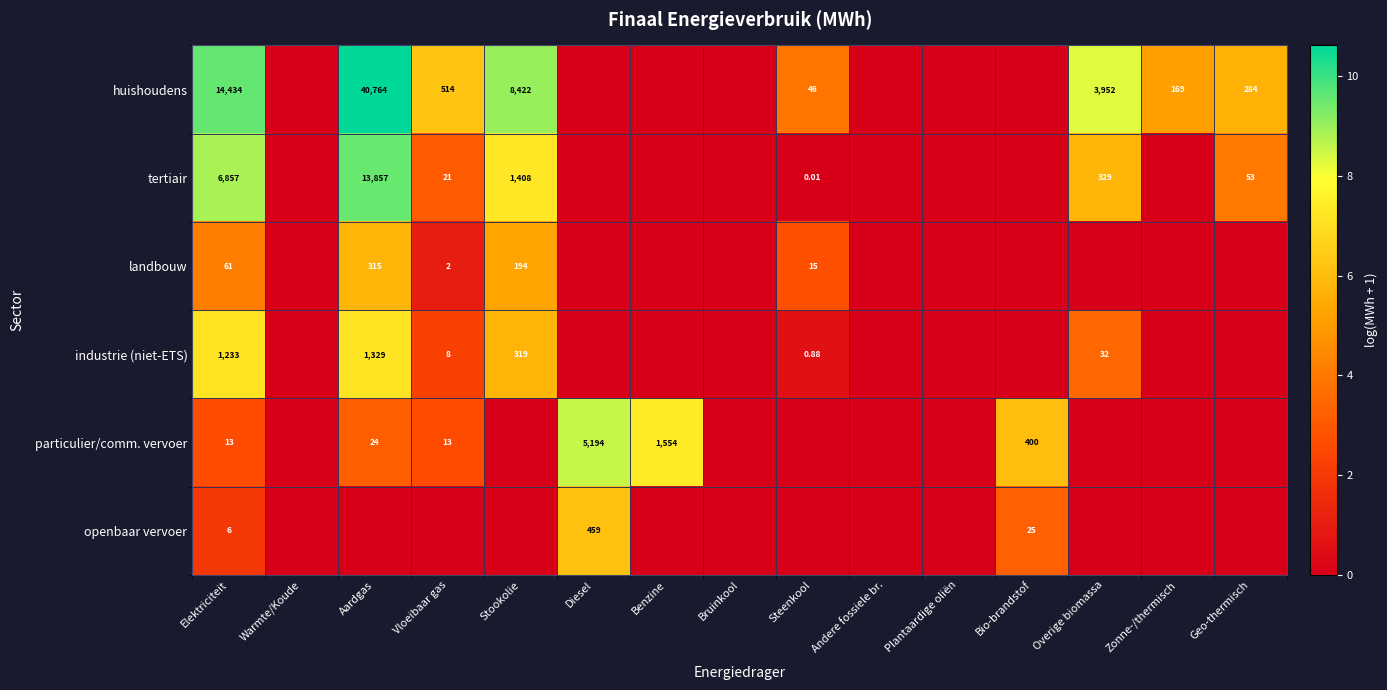

What is the difference between the highest and lowest values at Geo-thermisch?

5.7